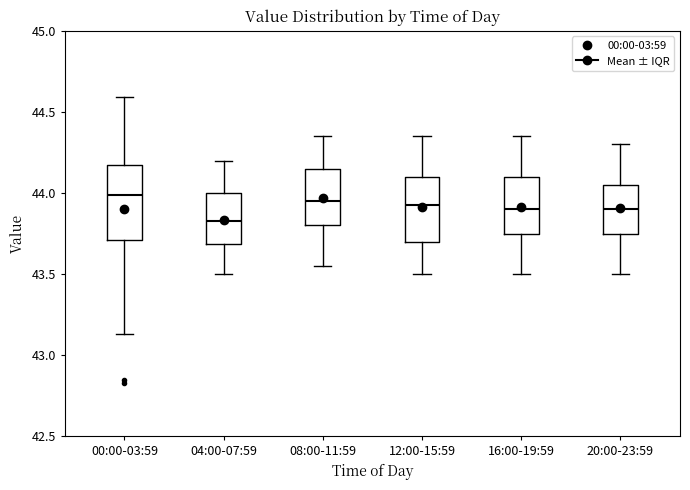

Reading left to right, read every box against the y-axis: the position of its median line, the range the box covers, and the ends of its whiskers. The values are not printed on the chart, so give them approximately, as read against the axis.

00:00-03:59: median 44.00, box 43.70 to 44.20, whiskers 43.15 to 44.60
04:00-07:59: median 43.85, box 43.70 to 44.00, whiskers 43.50 to 44.20
08:00-11:59: median 43.95, box 43.80 to 44.15, whiskers 43.55 to 44.35
12:00-15:59: median 43.95, box 43.70 to 44.10, whiskers 43.50 to 44.35
16:00-19:59: median 43.90, box 43.75 to 44.10, whiskers 43.50 to 44.35
20:00-23:59: median 43.90, box 43.75 to 44.05, whiskers 43.50 to 44.30